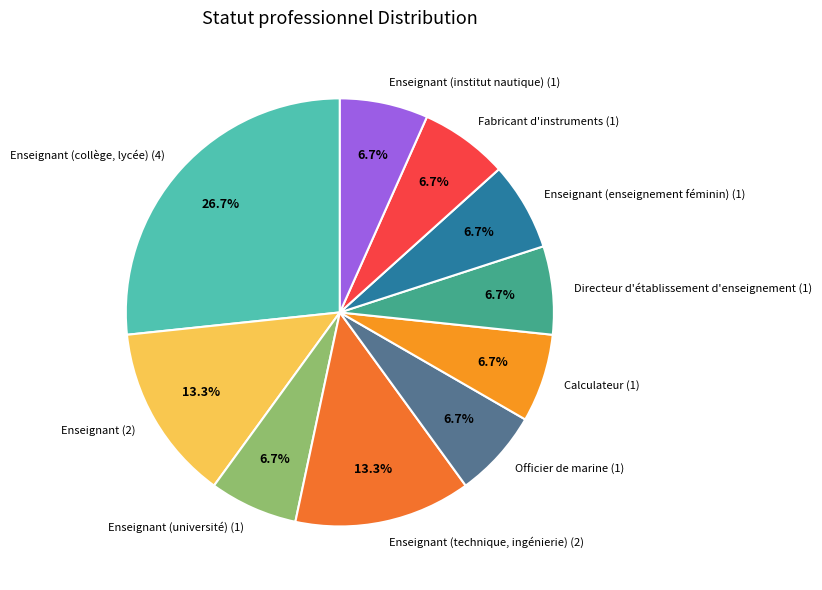

To the nearest percent, what is the difference between the largest and smallest slice percentages?

20%